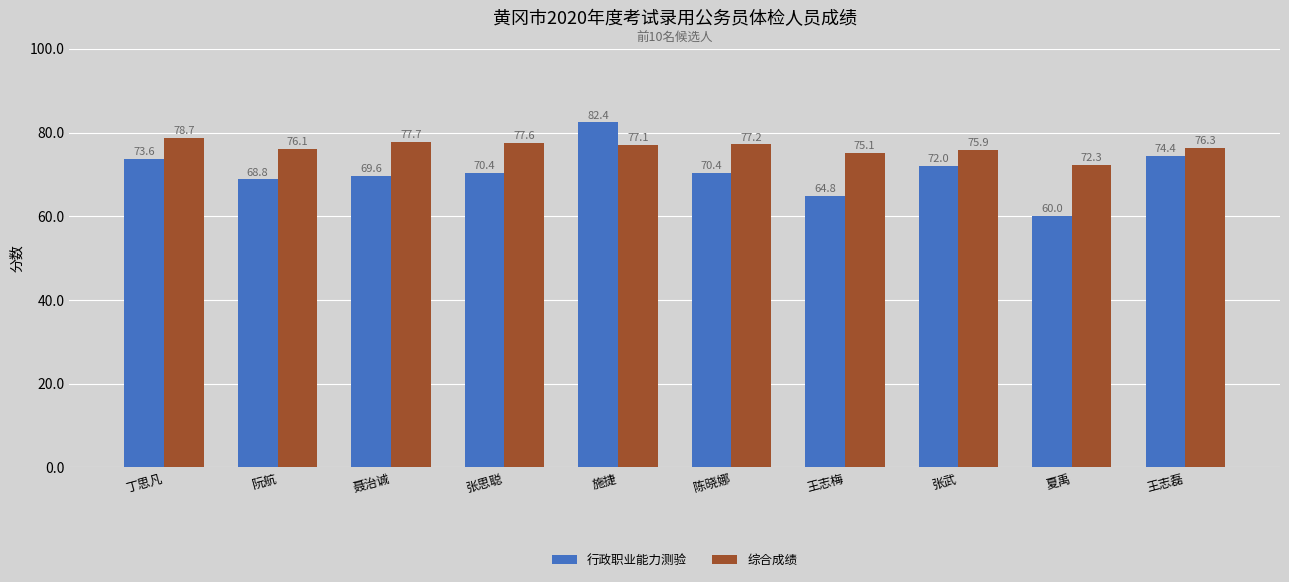

How many bars are there in each group?

2